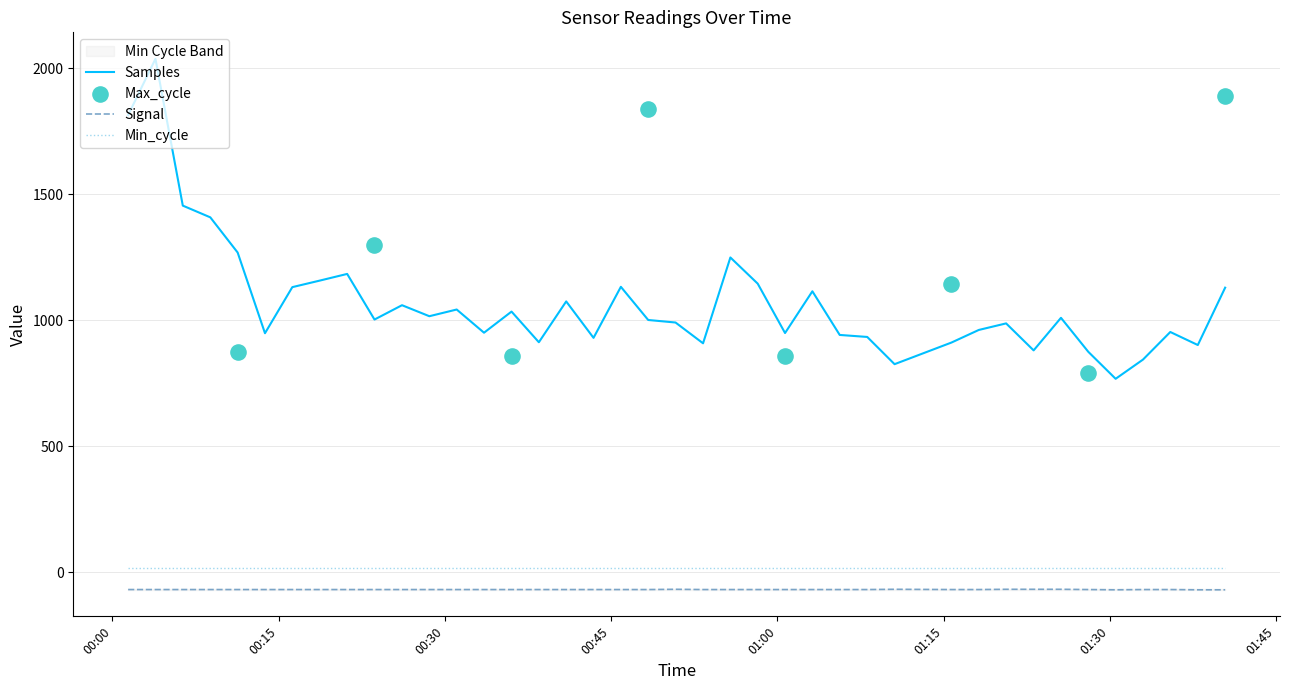

Which series contains the lowest Y value?

Signal